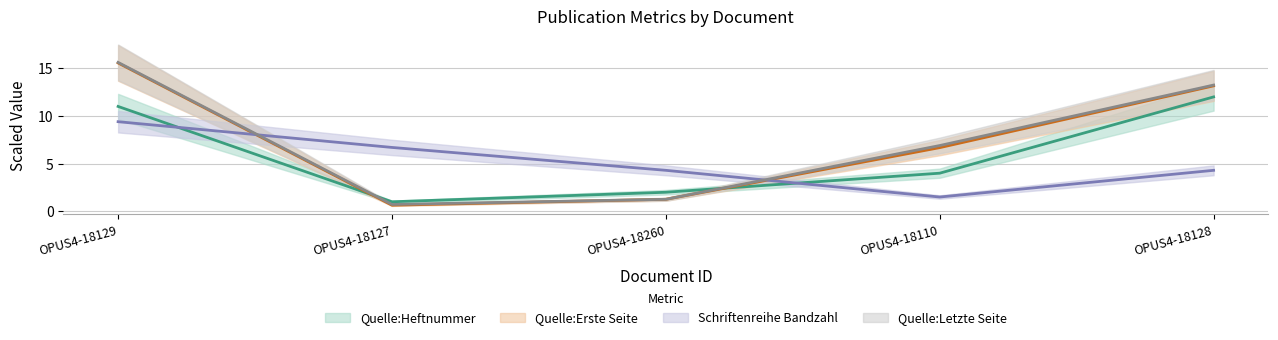

What is the average value of the Schriftenreihe Bandzahl series?

5.2